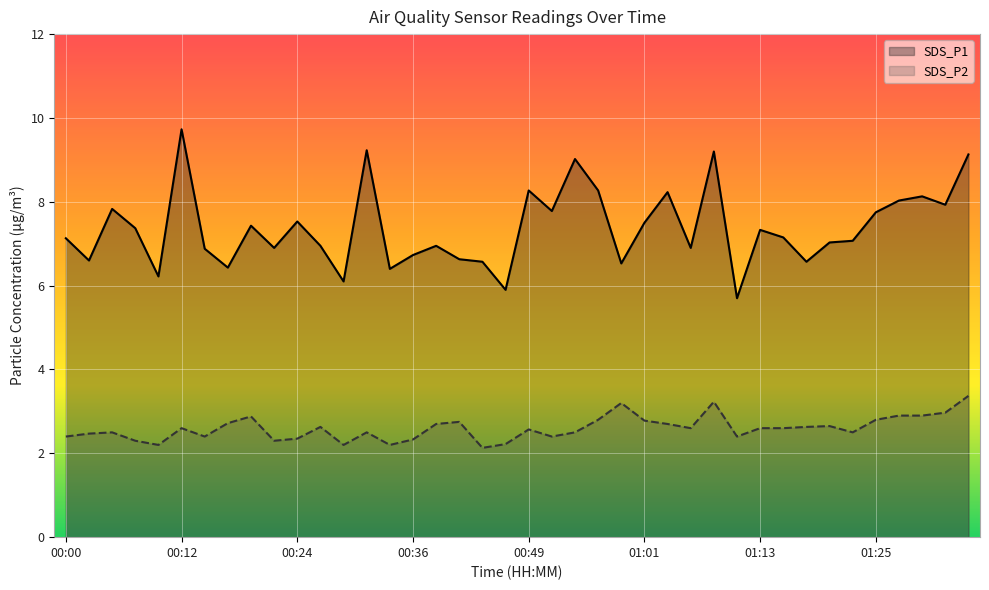

What are all the series names shown in the legend?

SDS_P1, SDS_P2